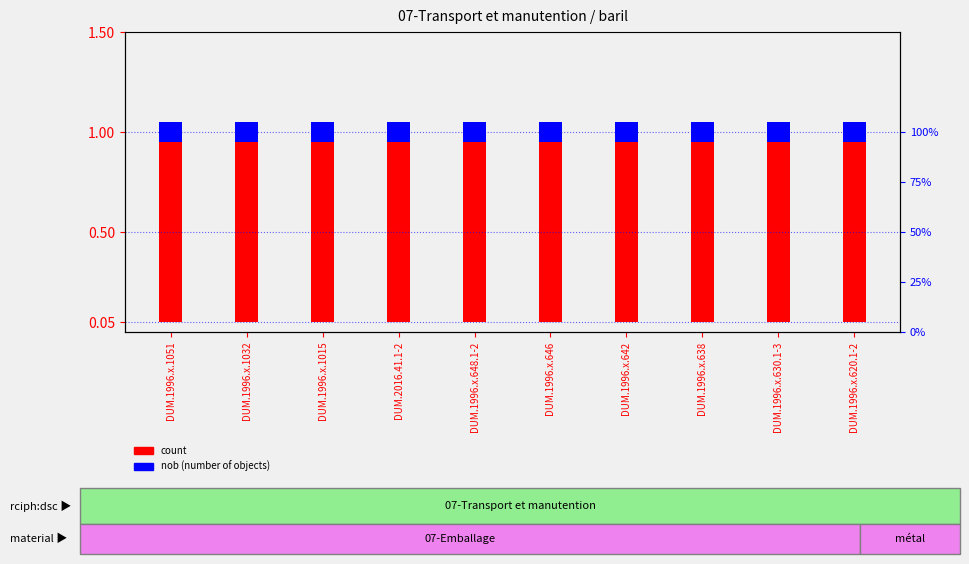

At which category is the sum across all series the highest?

DUM.1996.x.1051